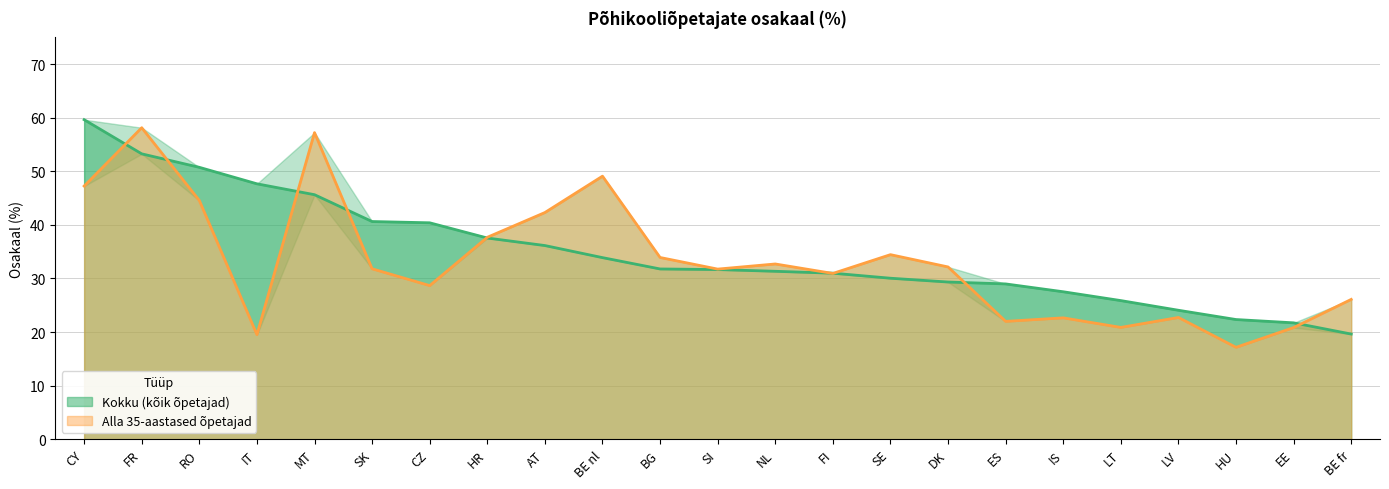

Which series changed the most between ES and LV?

Kokku